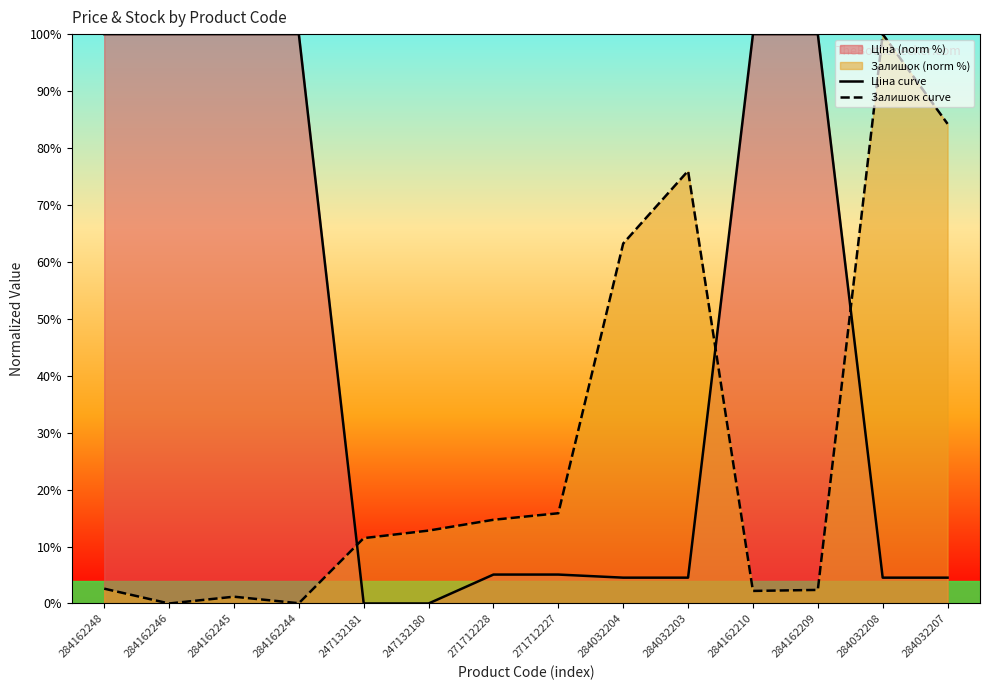

Where does the Ціна curve series first go above 5?

284162248